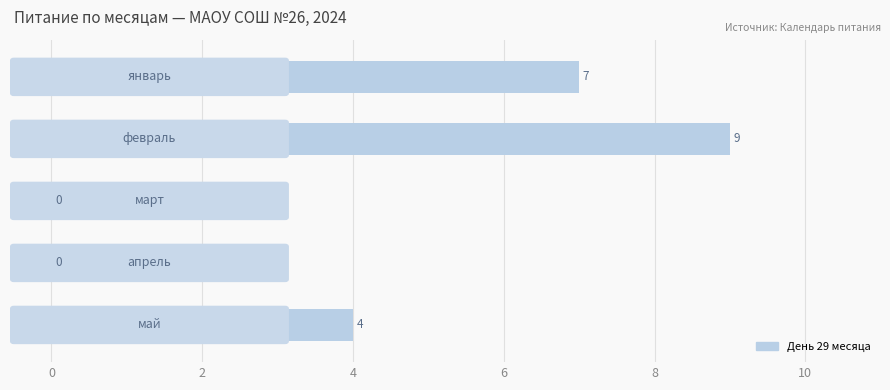

What is the greatest value displayed?

9